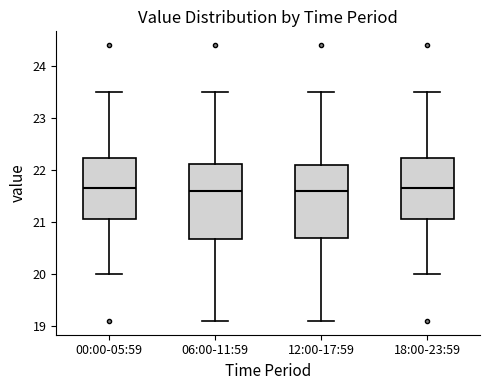

Reading left to right, transcribe this box plot: for each box, give where its median line is, the range the box spans, and where its two whiskers end, as read against the y-axis. The values are not printed on the chart, so give them approximately, as read against the axis.

00:00-05:59: median 21.7, box 21.1 to 22.2, whiskers 20.0 to 23.5
06:00-11:59: median 21.6, box 20.7 to 22.1, whiskers 19.1 to 23.5
12:00-17:59: median 21.6, box 20.7 to 22.1, whiskers 19.1 to 23.5
18:00-23:59: median 21.7, box 21.1 to 22.2, whiskers 20.0 to 23.5